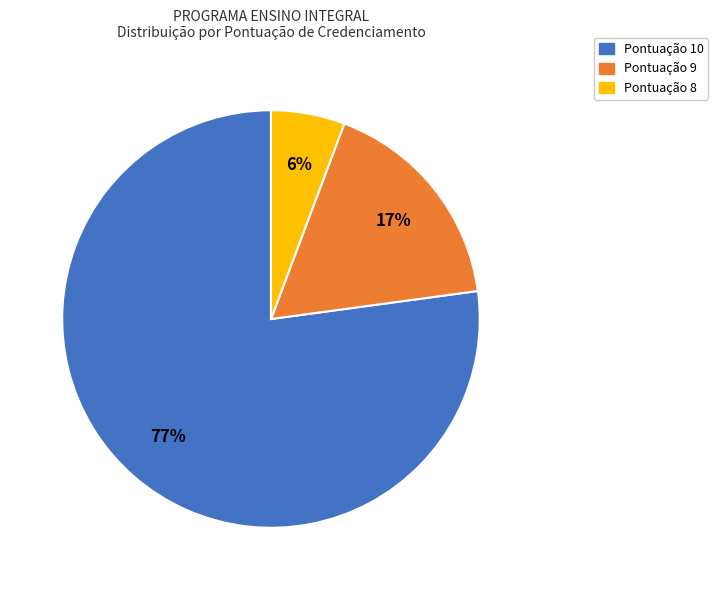

What percentage is the Pontuação 10 slice, to the nearest percent?

77%